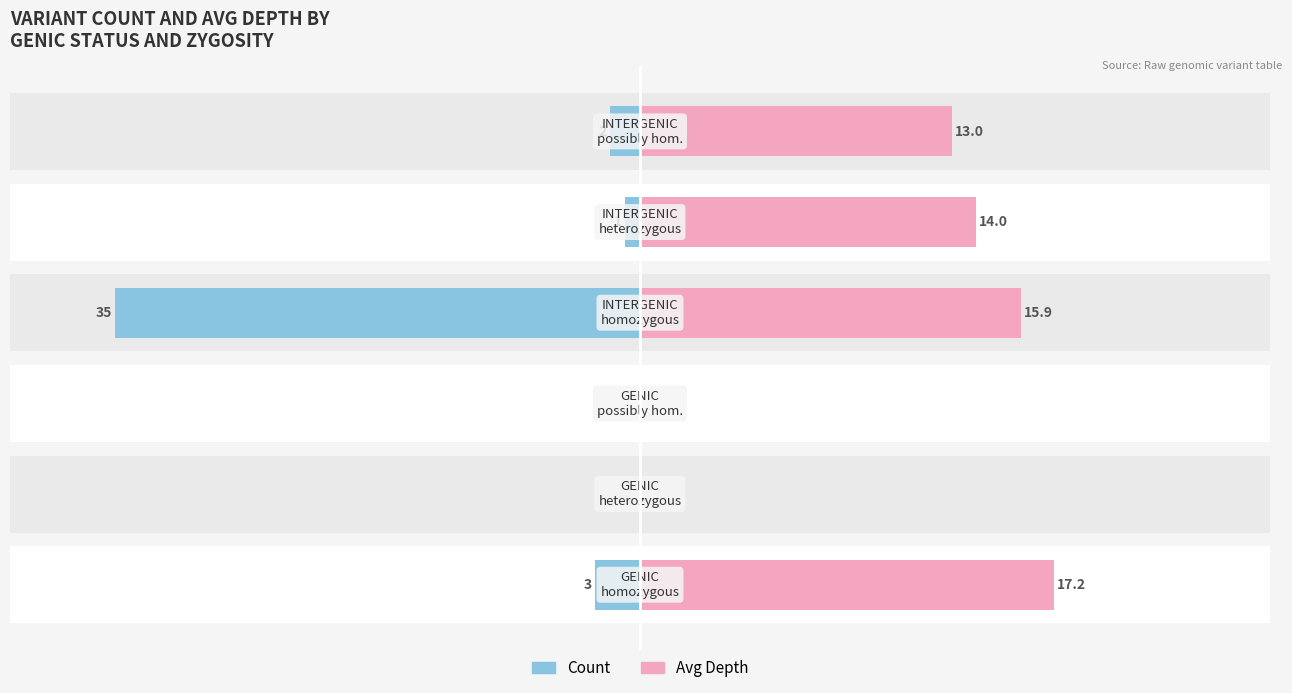

Which series has the largest range (max minus min)?

Count